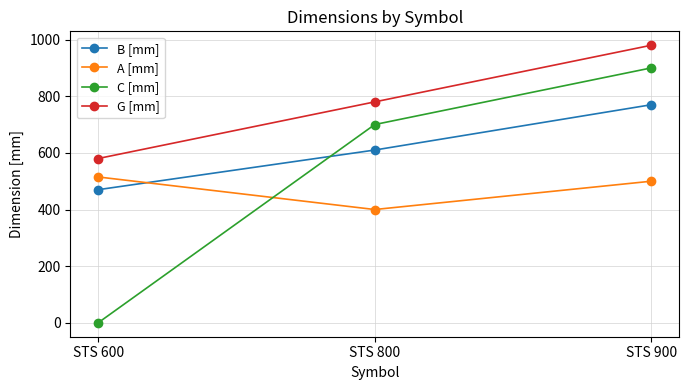

Is the value of B [mm] at STS 600 greater than the value of G [mm] at STS 800?

No